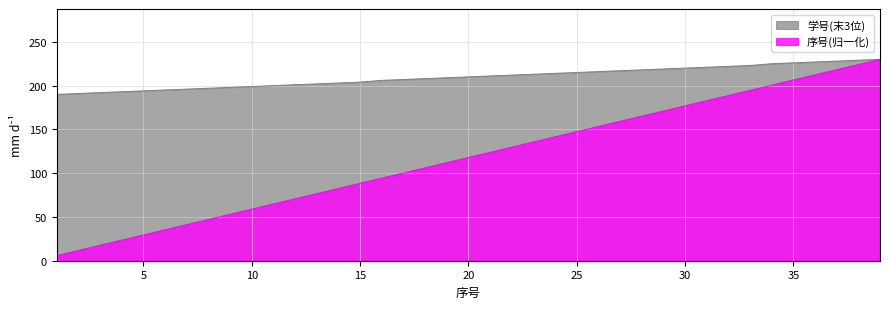

What is the difference between the second highest and minimum values in the 学号 series?

39.0